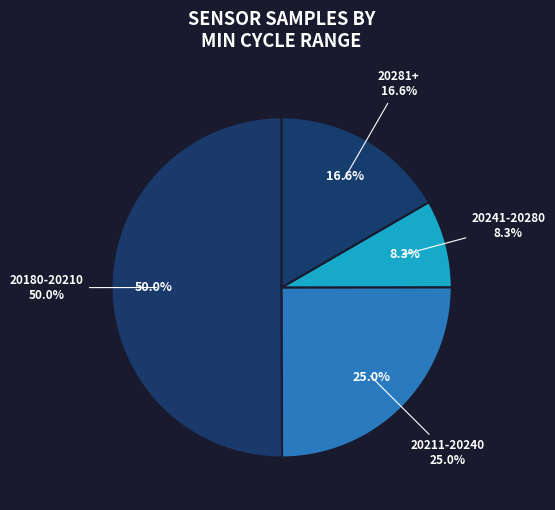

What percentage is the 28-20284 slice, to the nearest percent?

8%